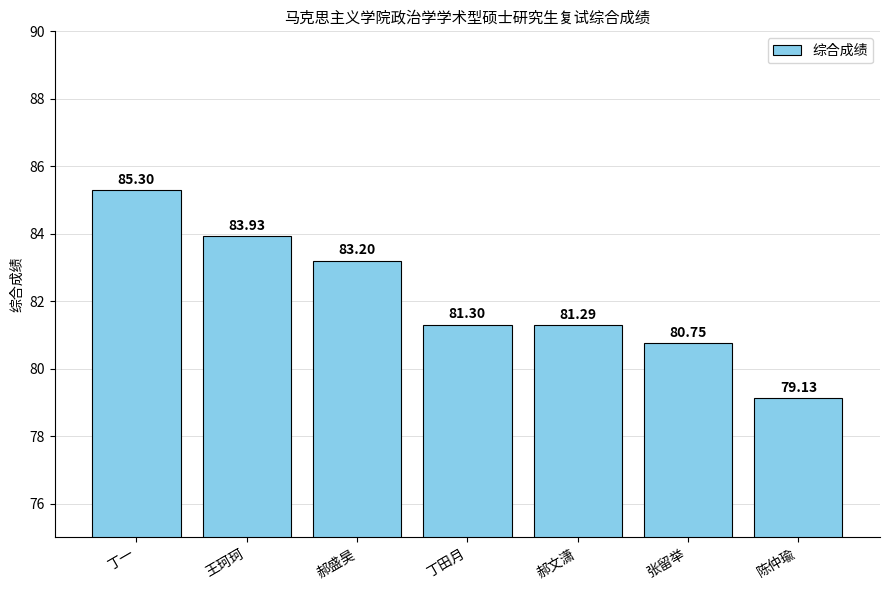

Are the bars horizontal?

No